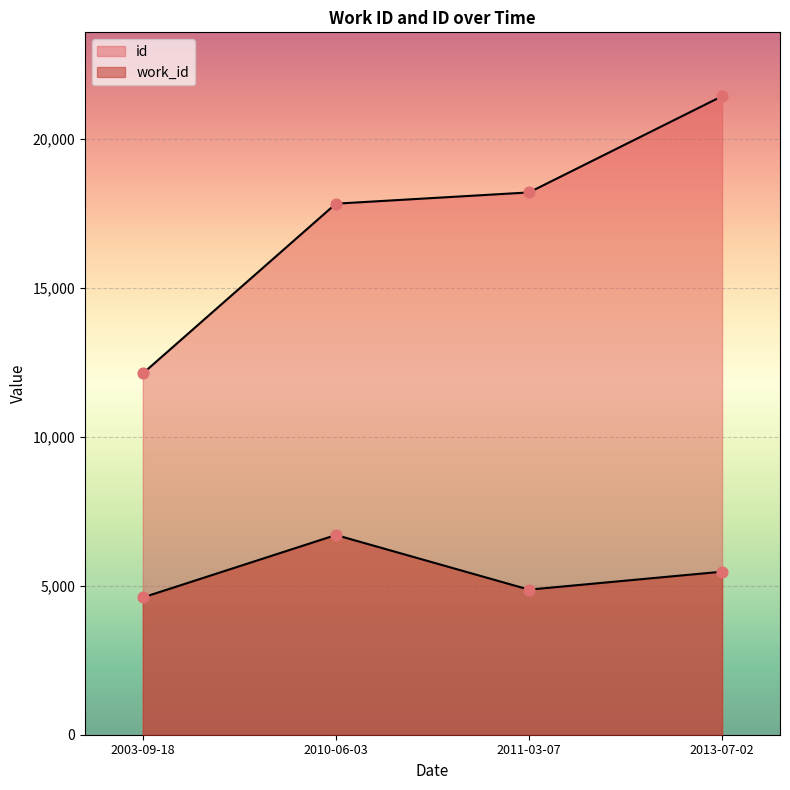

At which category is the sum across all series the highest?

2013-07-02